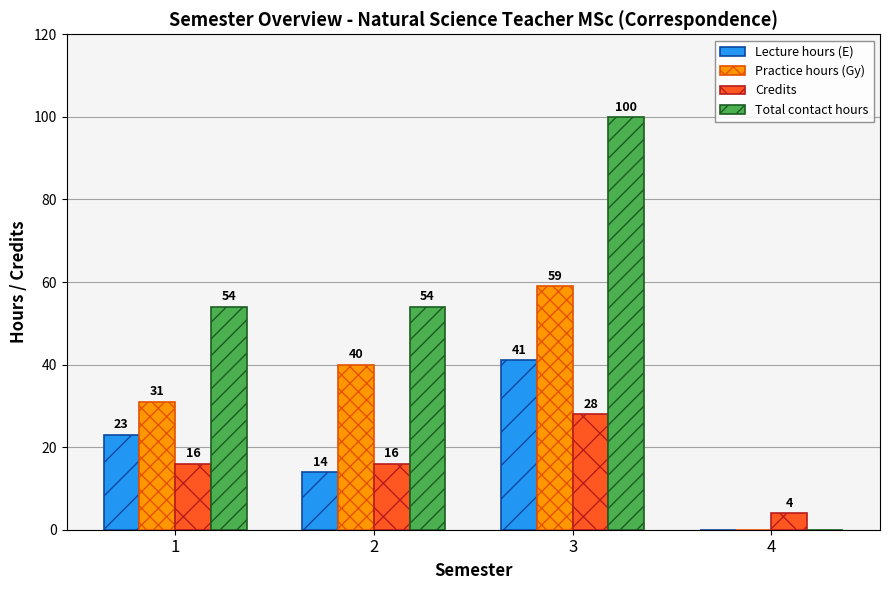

What is the sum of the Practice hours (Gy) values at 1 and 2?

71